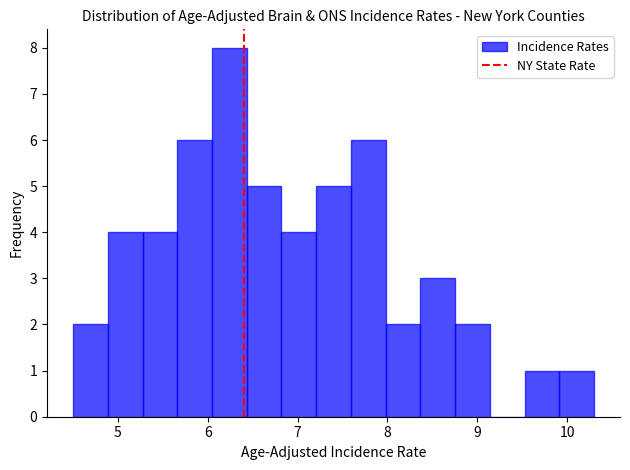

Read against the x-axis, roughly where is the centre of the tallest bar?

6.2